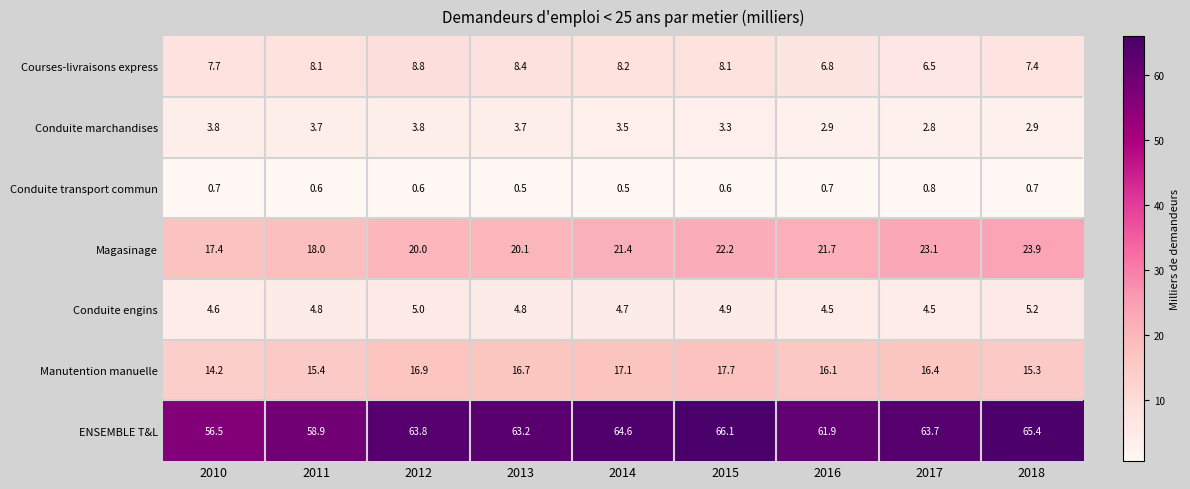

Read the Magasinage value at 2010.

17.4